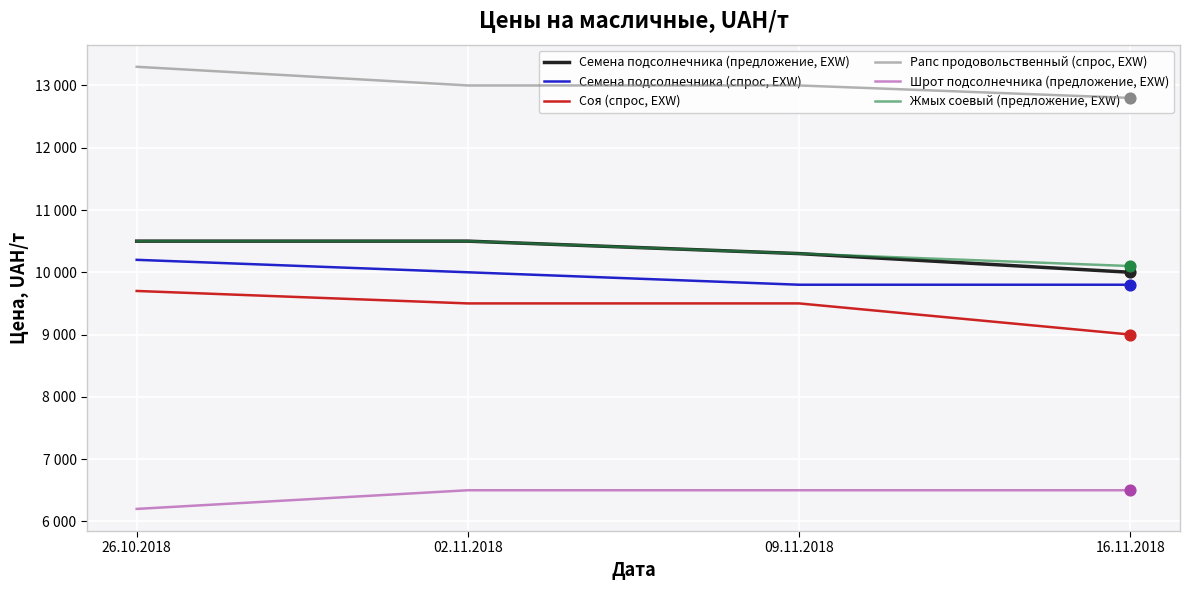

Which series reaches the maximum Y coordinate?

Рапс продовольственный (спрос, EXW)